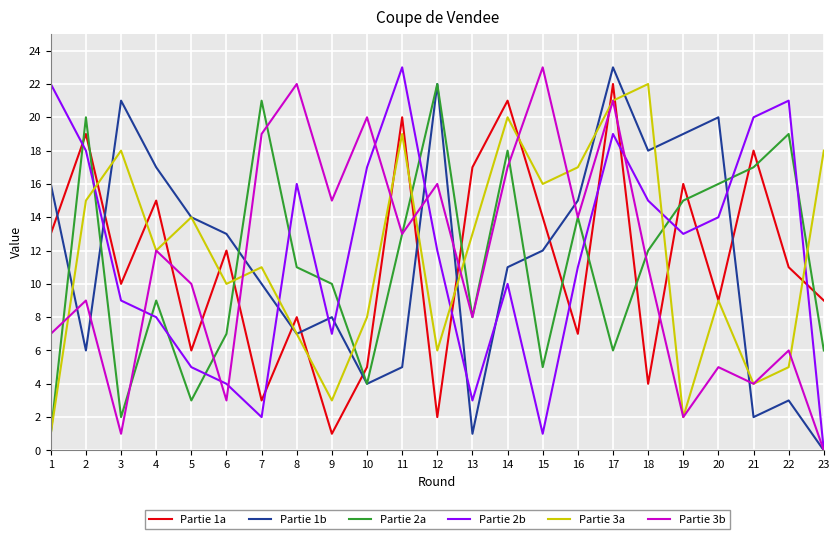

At which category is the sum across all series the highest?

17